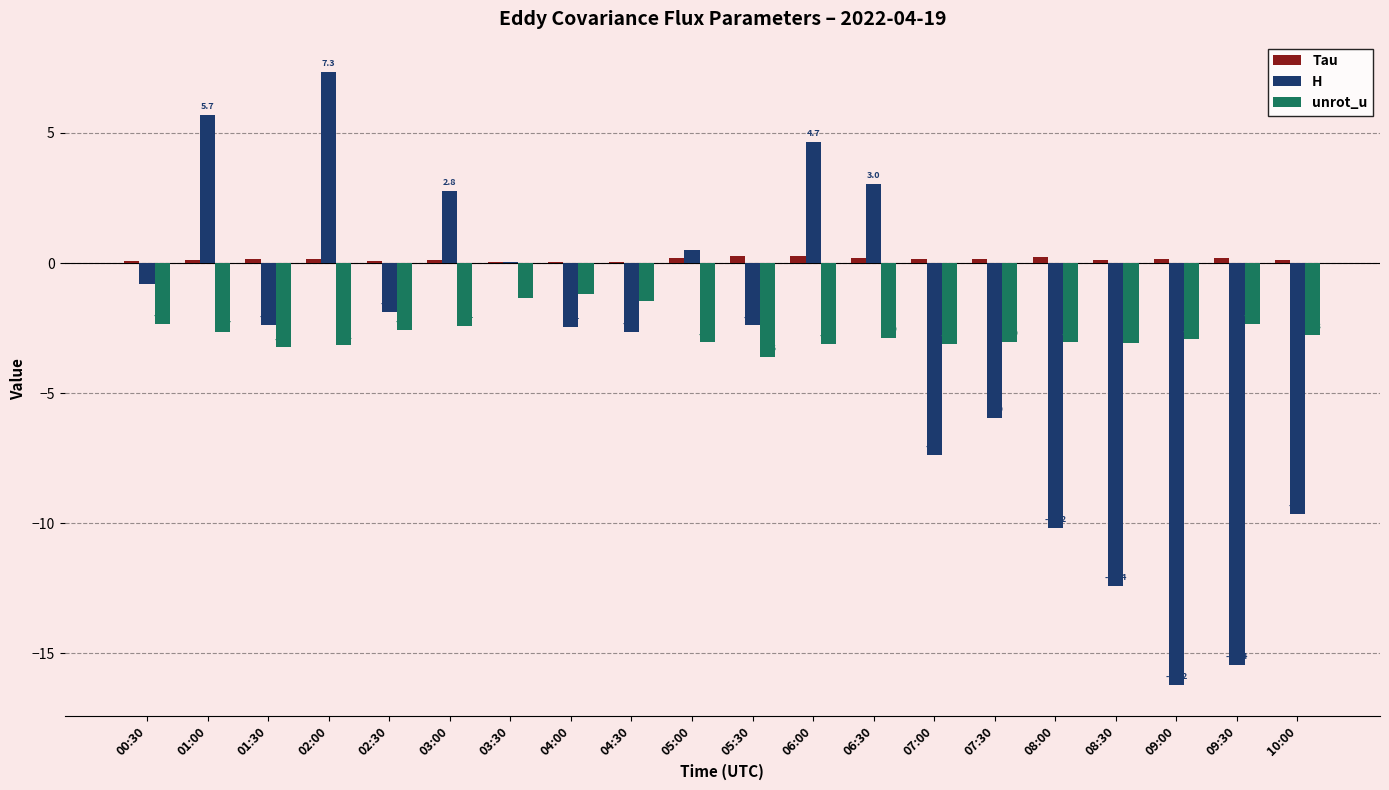

What is the maximum value for H?

7.3